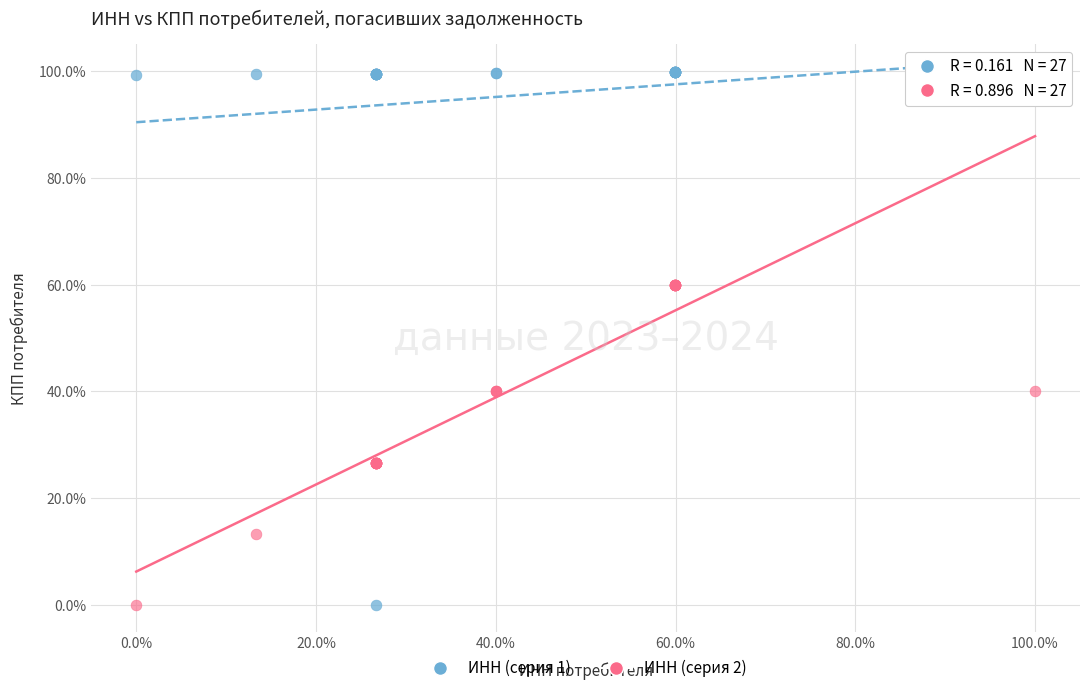

What are all the series names shown in the legend?

ИНН (серия 1), ИНН (серия 2)